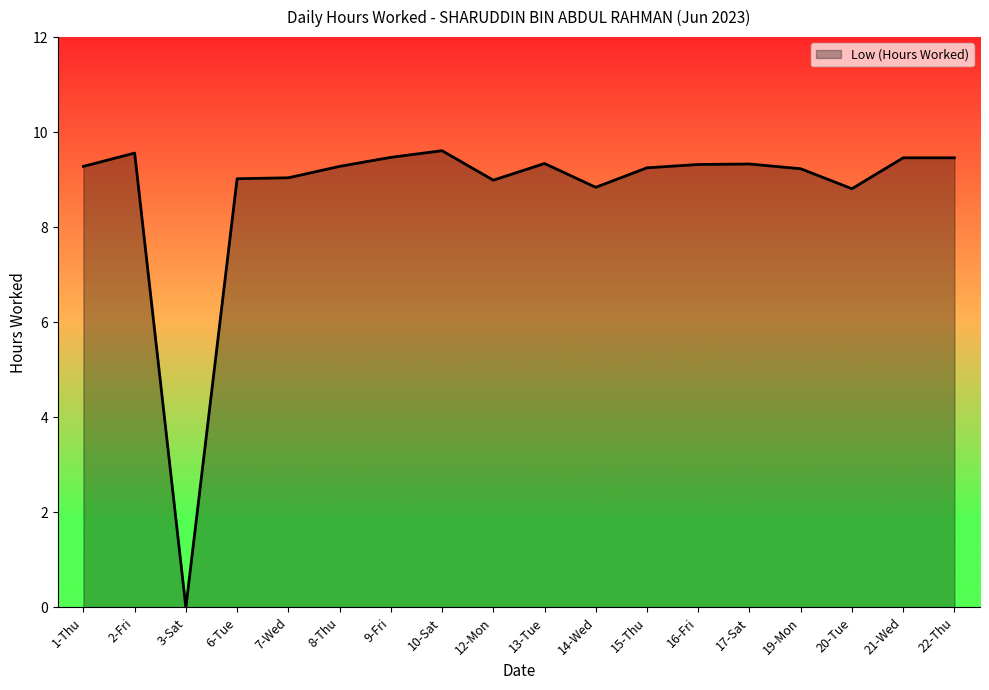

What is the difference between the values at 10-Sat and 3-Sat?

9.6